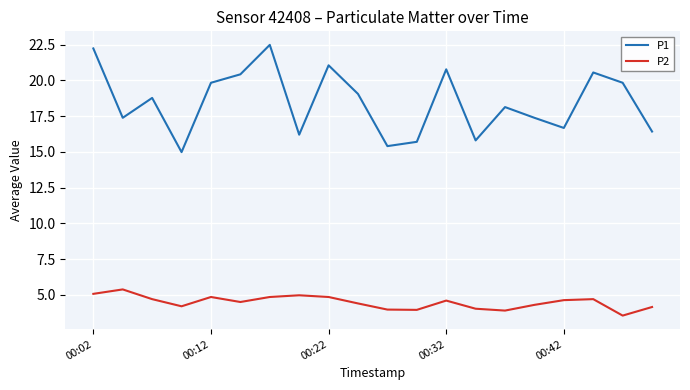

Which series has the largest total across all categories?

P1